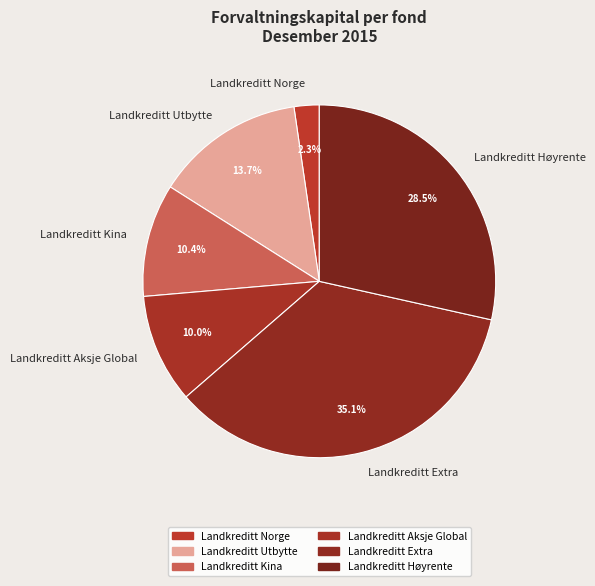

How many segments does this pie chart have?

6